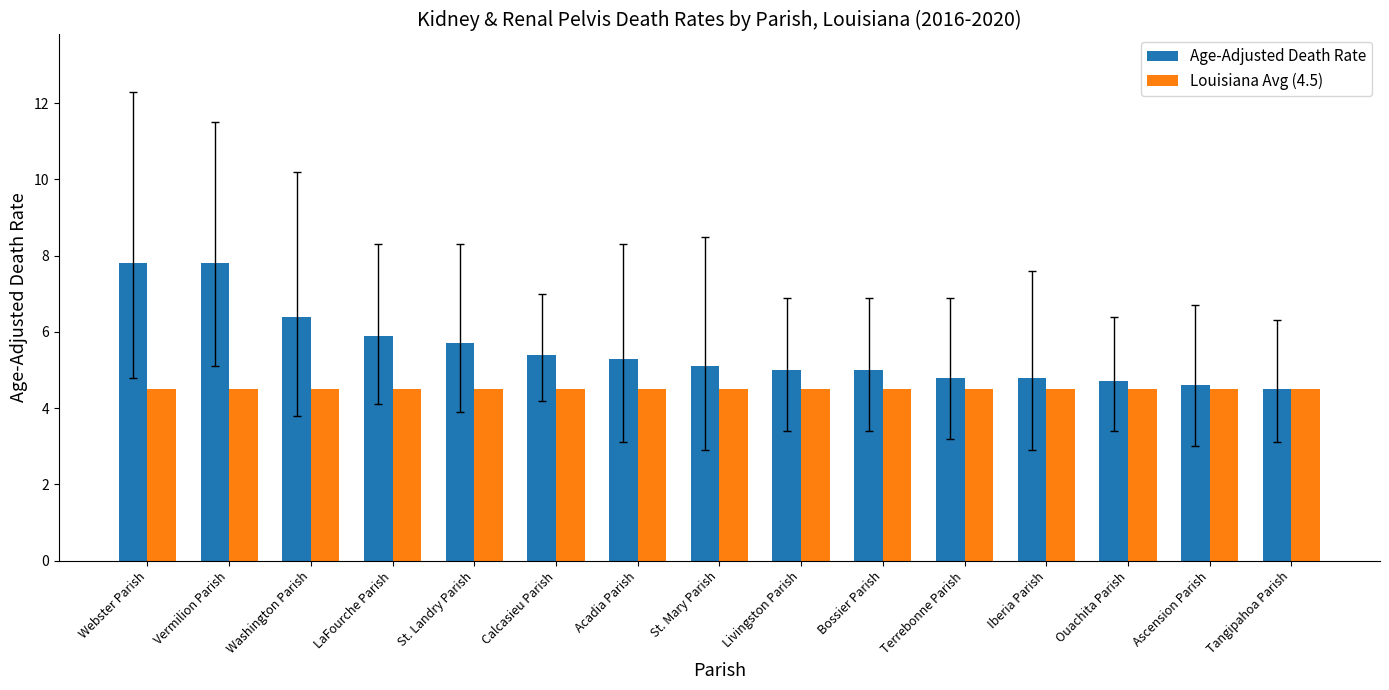

Reading right to left, transcribe all the data shown in this chart.

Age-Adjusted Death Rate: Tangipahoa Parish=4.5	Ascension Parish=4.6	Ouachita Parish=4.7	Iberia Parish=4.8	Terrebonne Parish=4.8	Bossier Parish=5.0	Livingston Parish=5.0	St. Mary Parish=5.1	Acadia Parish=5.3	Calcasieu Parish=5.4	St. Landry Parish=5.7	LaFourche Parish=5.9	Washington Parish=6.4	Vermilion Parish=7.8	Webster Parish=7.8
Louisiana Avg (4.5): Tangipahoa Parish=4.5	Ascension Parish=4.5	Ouachita Parish=4.5	Iberia Parish=4.5	Terrebonne Parish=4.5	Bossier Parish=4.5	Livingston Parish=4.5	St. Mary Parish=4.5	Acadia Parish=4.5	Calcasieu Parish=4.5	St. Landry Parish=4.5	LaFourche Parish=4.5	Washington Parish=4.5	Vermilion Parish=4.5	Webster Parish=4.5